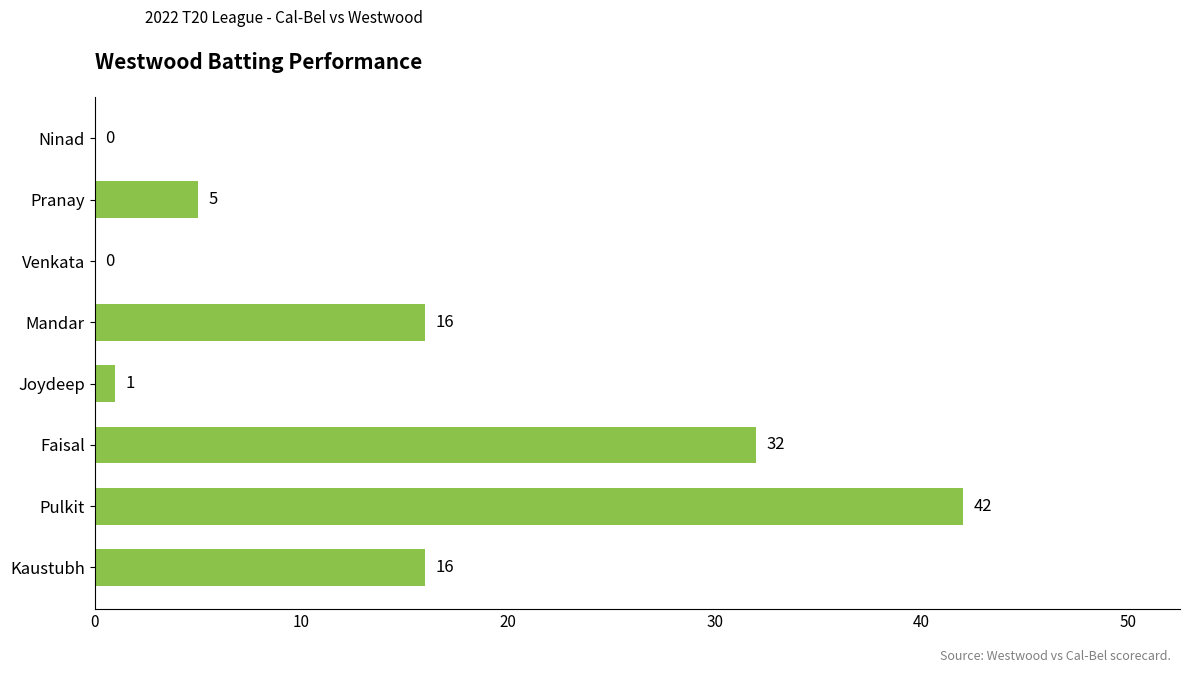

How many positive values are there?

6